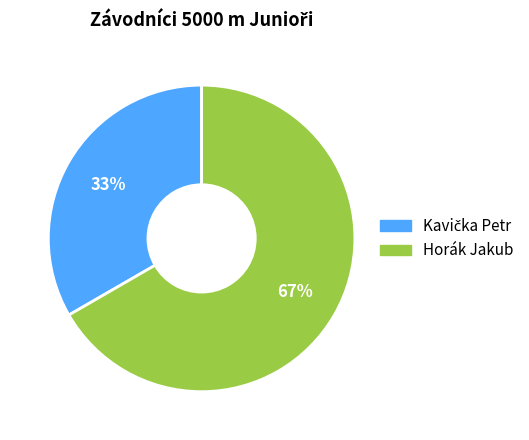

Is there a majority slice in this chart?

Yes